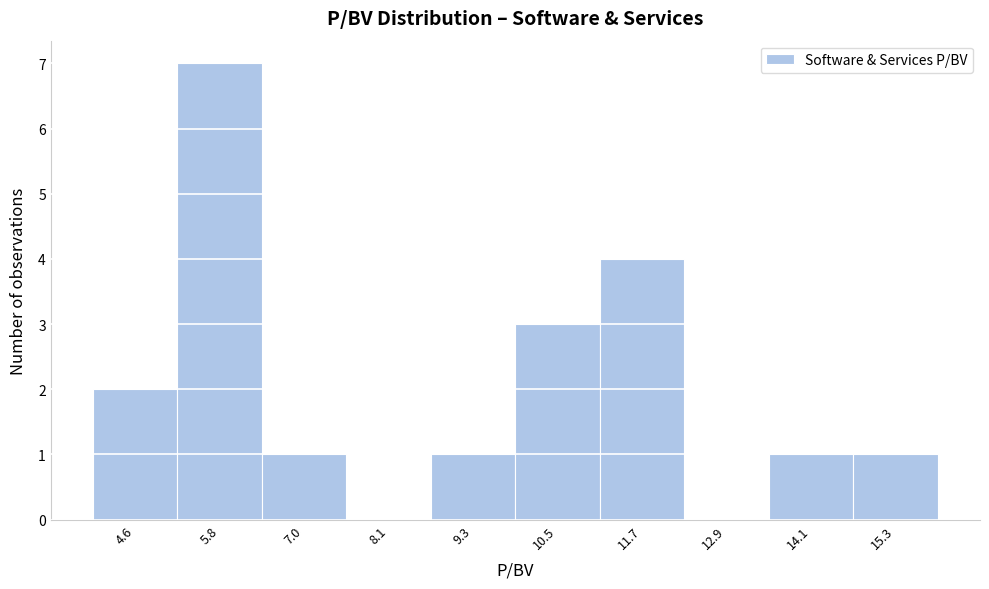

Which range on the x-axis has the tallest bar?

5.2 to 6.4